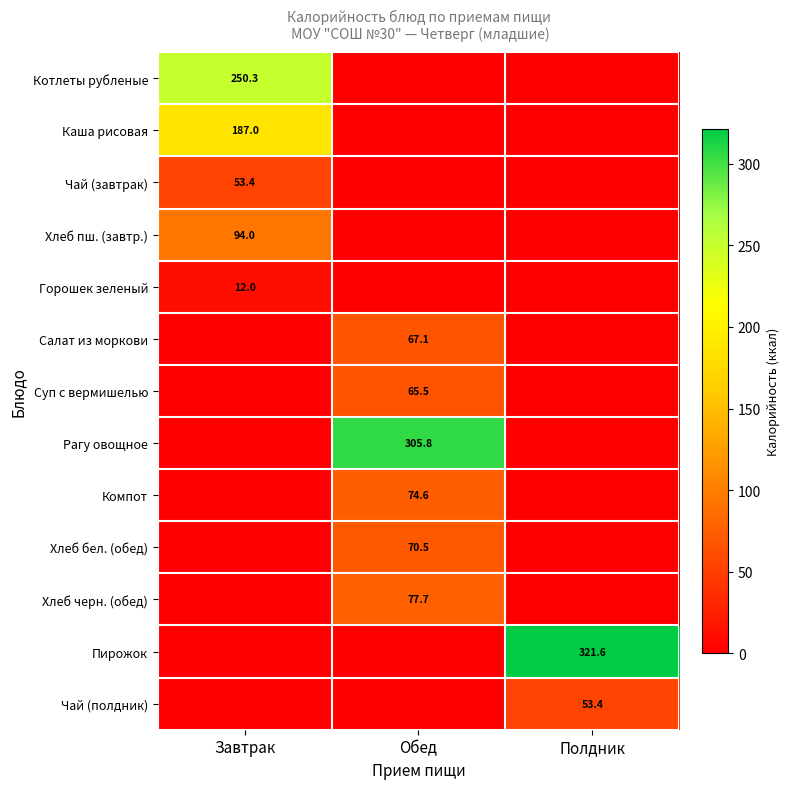

How many series are shown in this chart?

13